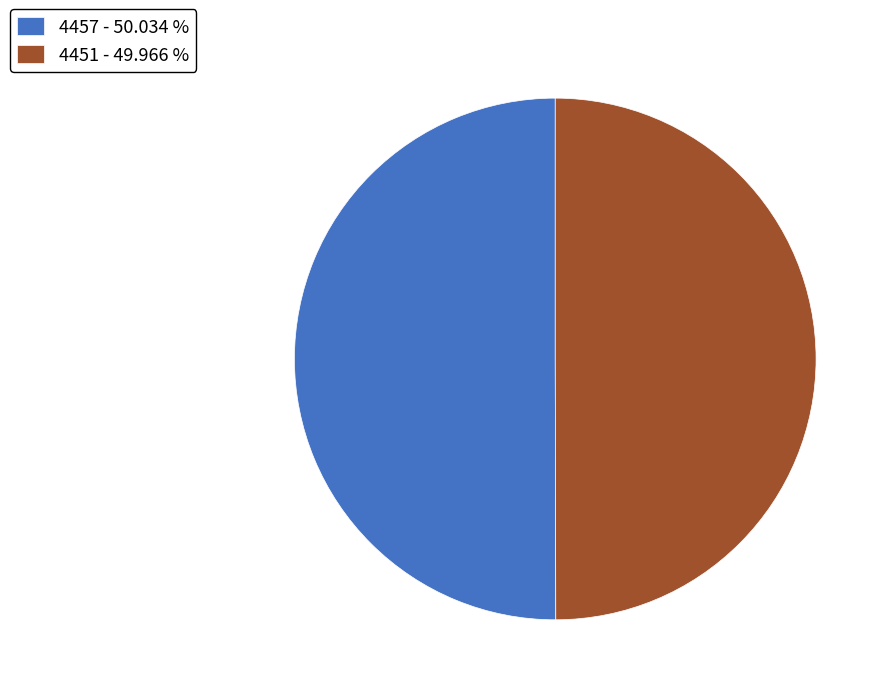

Do 4451 - 49.966 % and 4457 - 50.034 % together represent more than half of the pie?

Yes